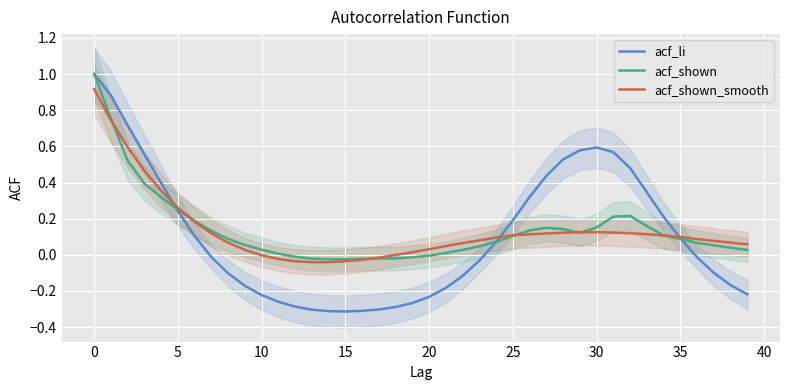

What are all the series names shown in the legend?

acf_li, acf_shown, acf_shown_smooth